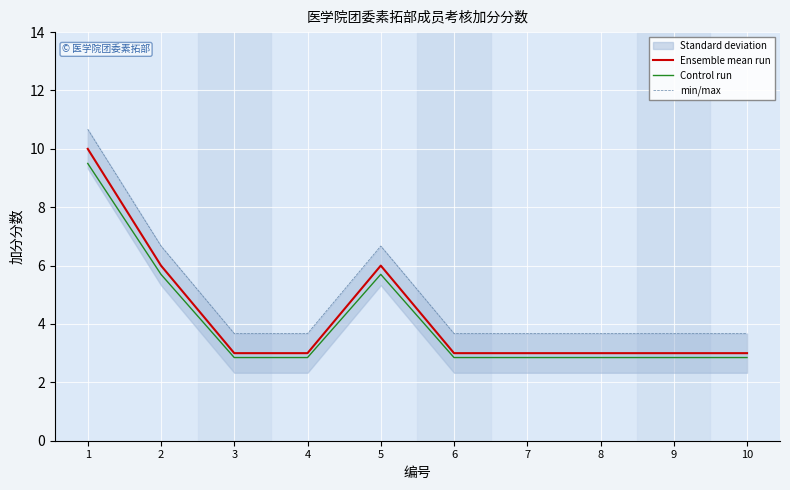

How many data points does each series have?

10